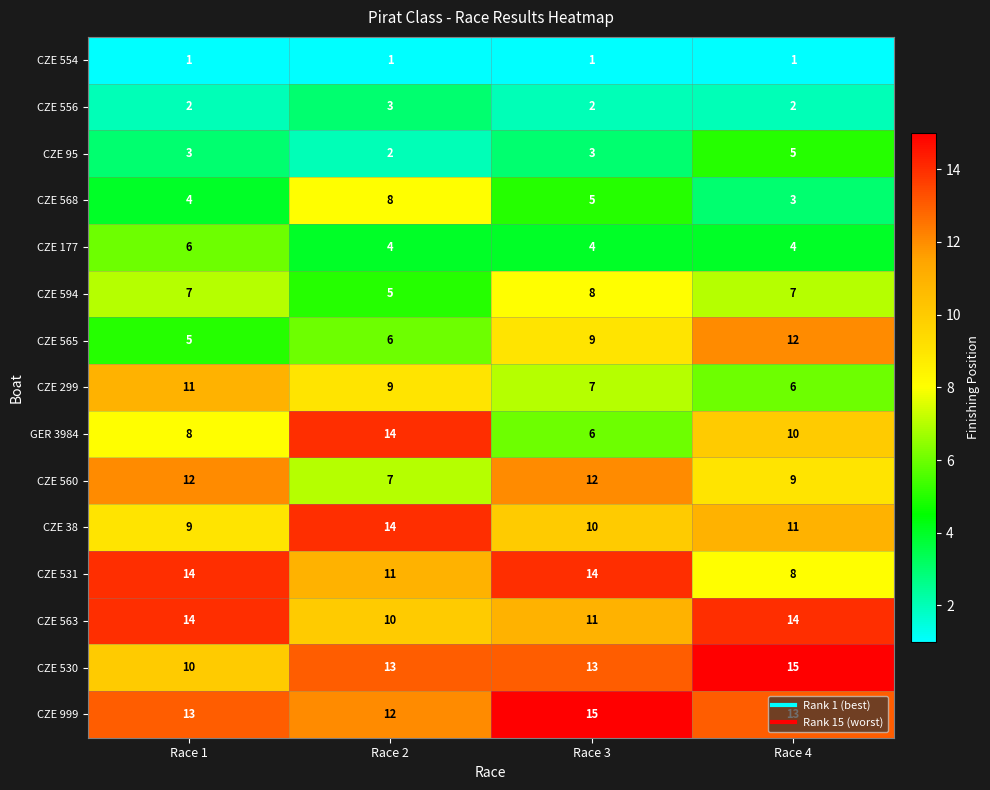

Rank the series at Race 4 from highest to lowest value.

CZE 530, CZE 563, CZE 999, CZE 565, CZE 38, GER 3984, CZE 560, CZE 531, CZE 594, CZE 299, CZE 95, CZE 177, CZE 568, CZE 556, CZE 554